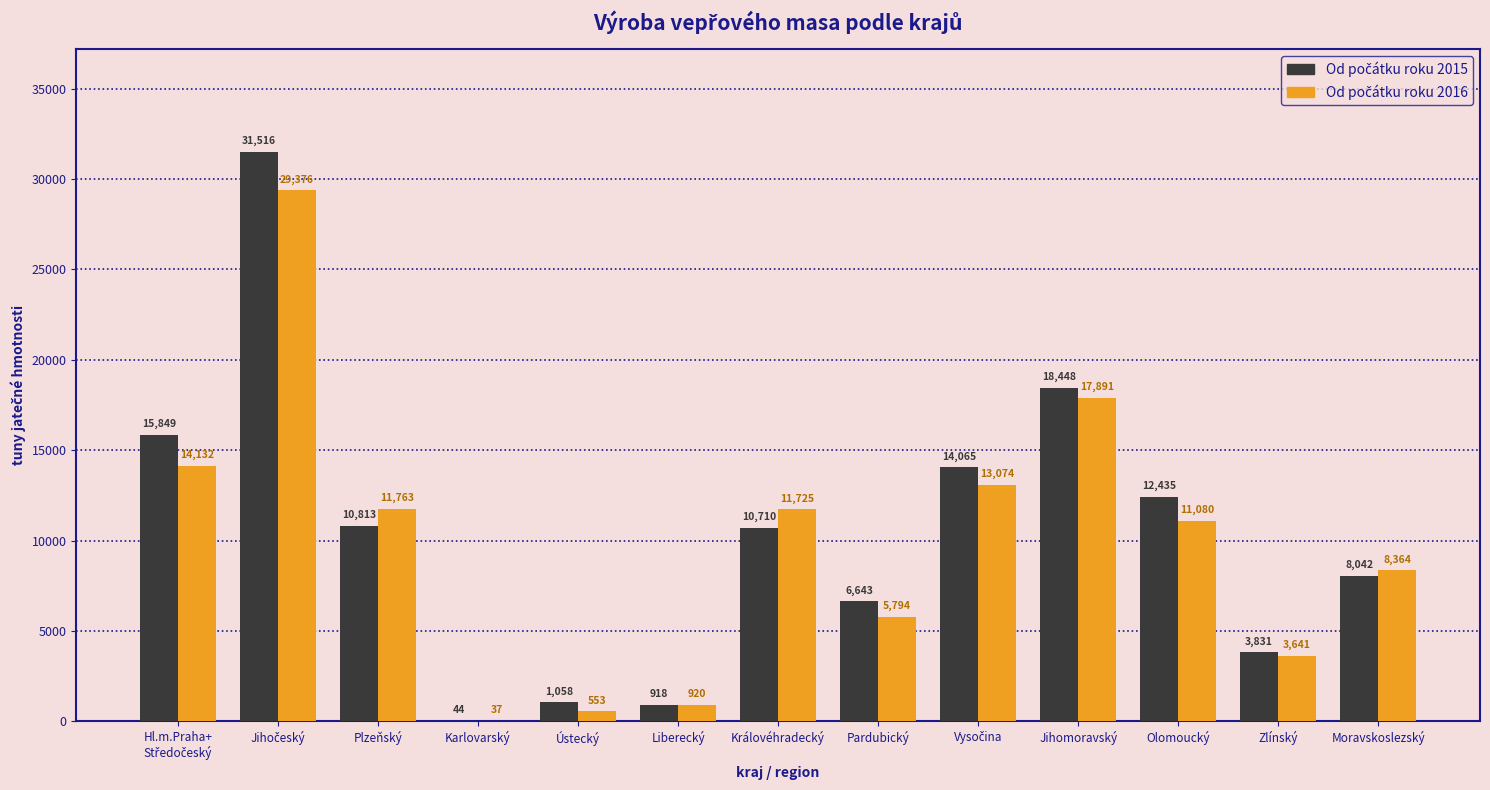

What is the total value across all series at Zlínský?

7472